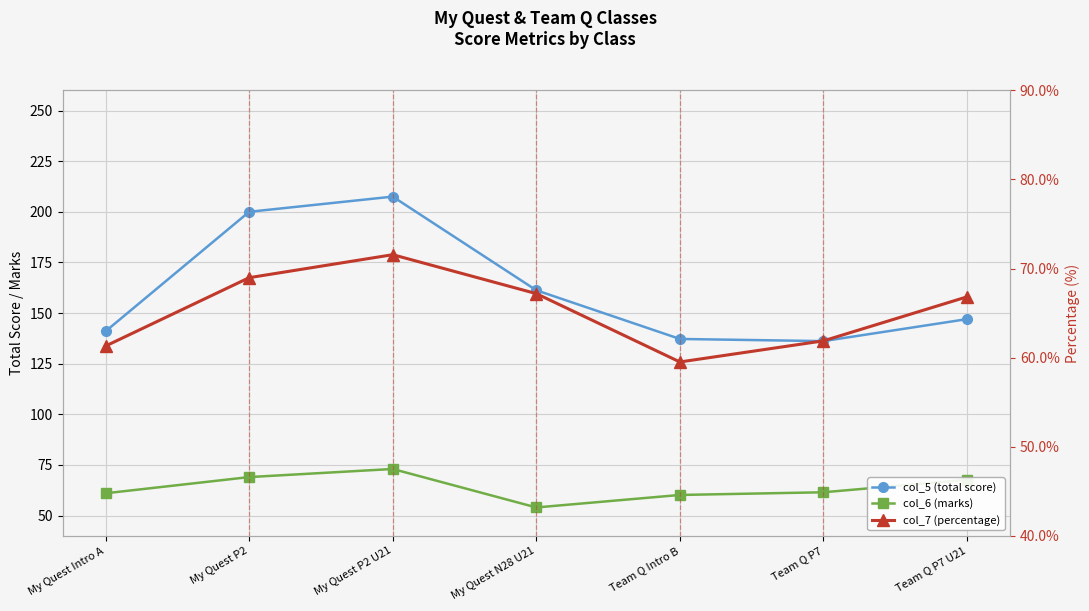

What is the approximate value of col_5 (total score) at My Quest P2 U21?

207.5